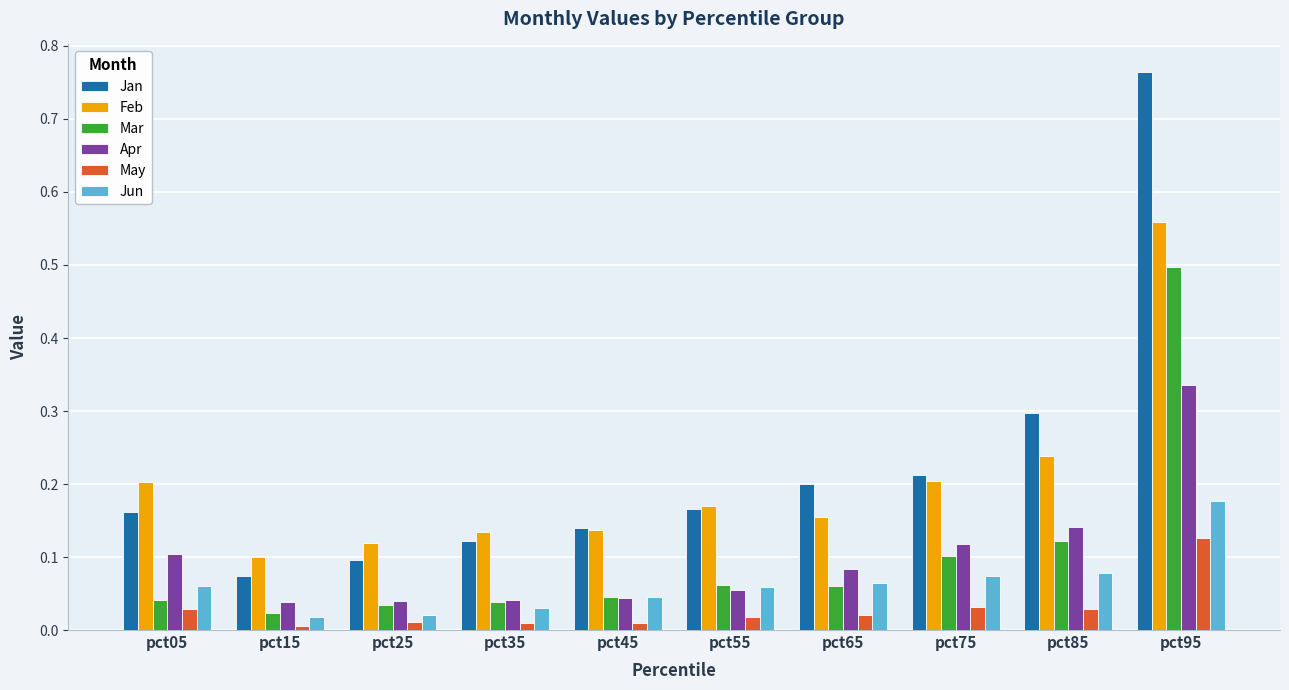

Are the bars grouped side by side (vs. stacked)?

Yes